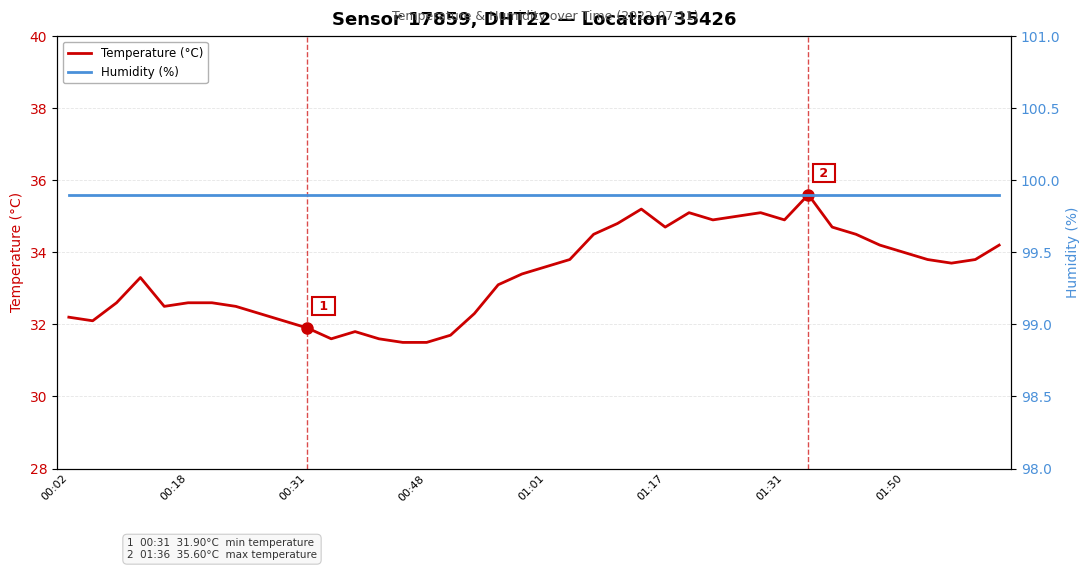

What is the greatest value displayed?

99.9